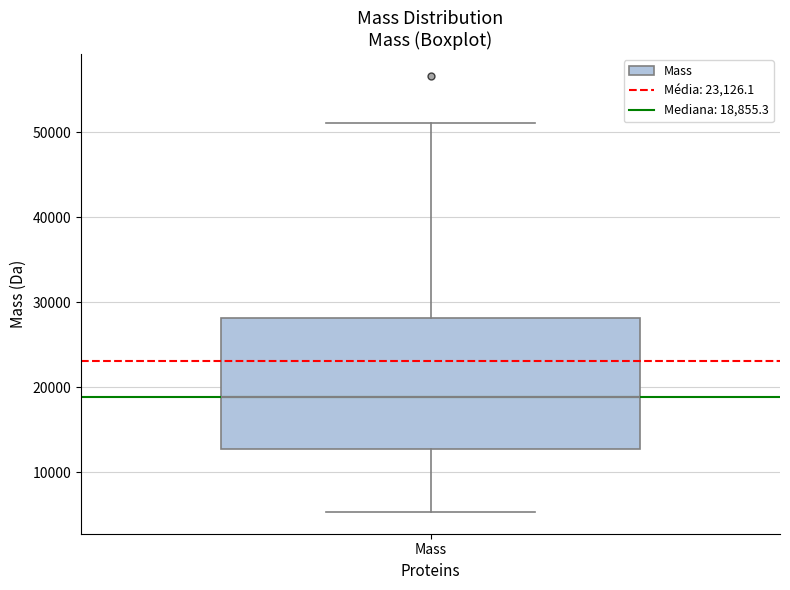

Where does the median line of the box for Mass sit on the y-axis? The values are not printed on the chart, so give them approximately, as read against the axis.

19000